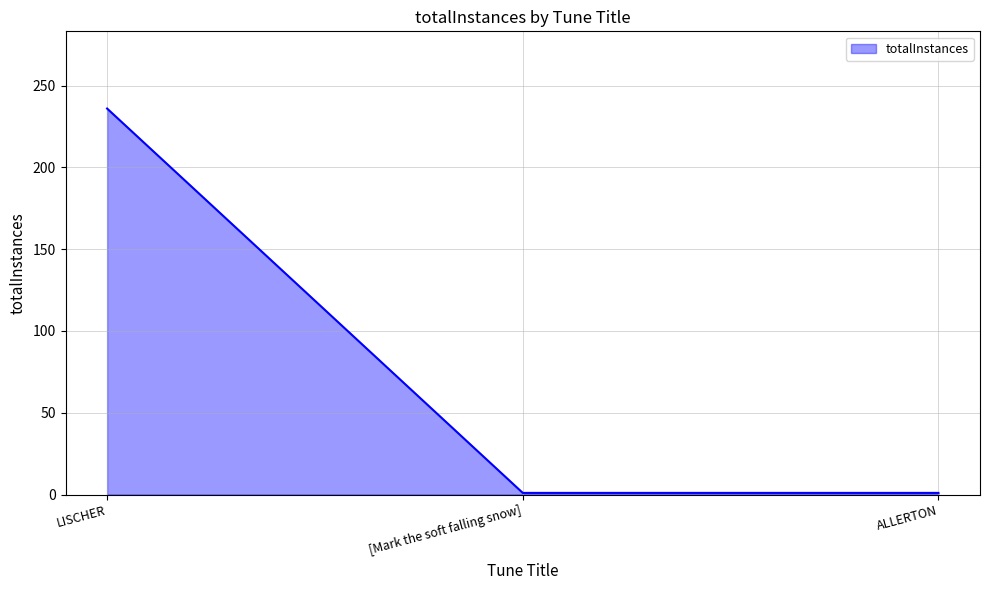

Reading left to right, transcribe all the data shown in this chart.

LISCHER=236	[Mark the soft falling snow]=1	ALLERTON=1